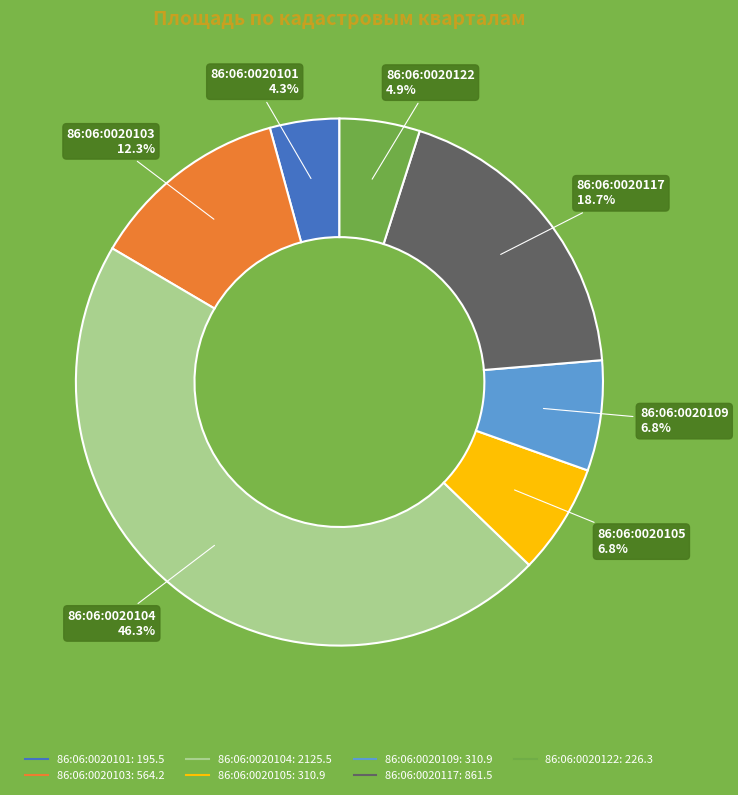

Which category has the smallest portion of the pie?

86:06:0020101